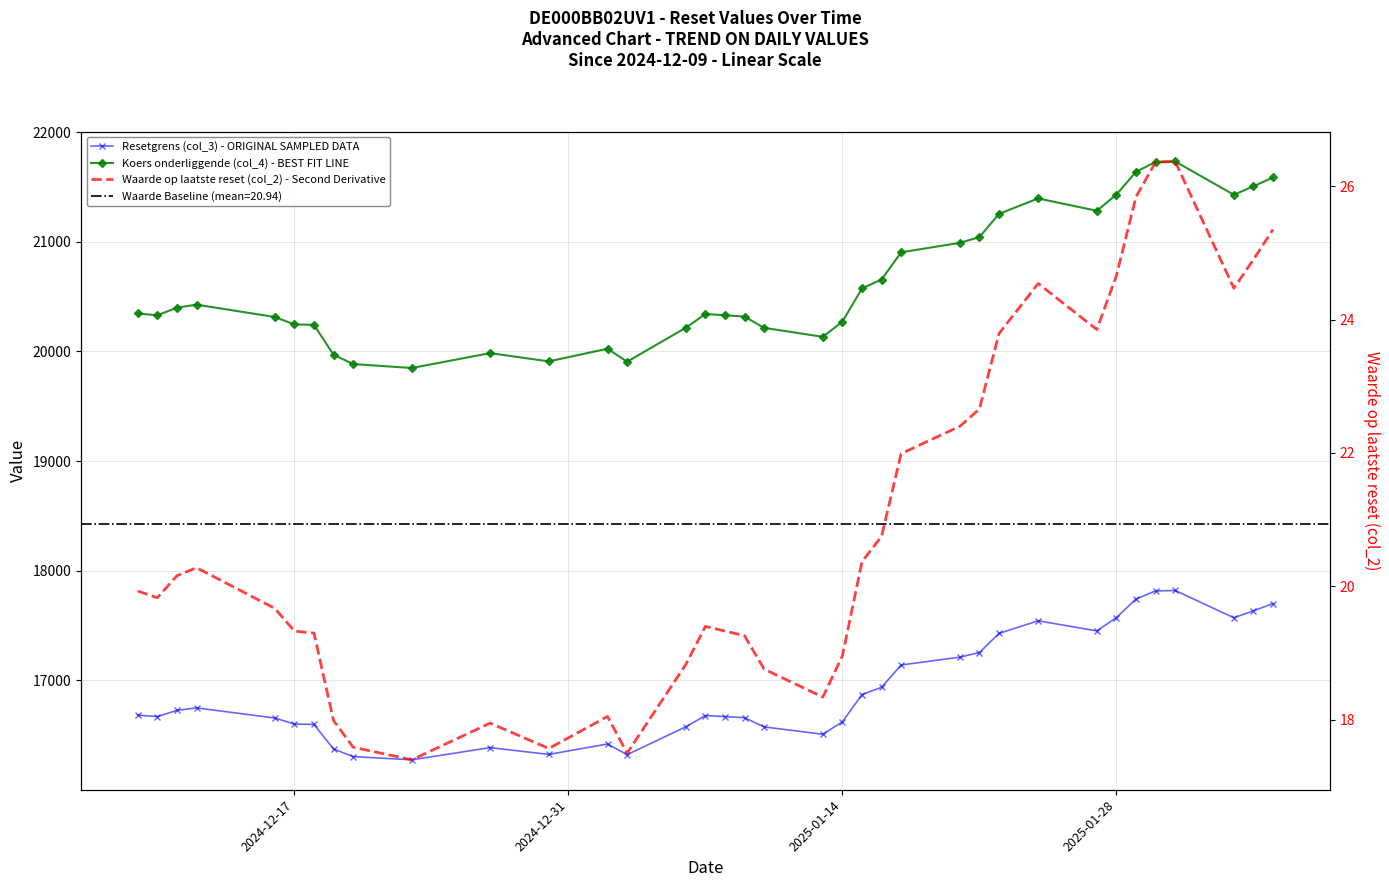

Reading left to right, list all the values displayed in this chart.

Resetgrens (col_3) - ORIGINAL SAMPLED DATA: 16683.7	16669.9	16727.3	16749.5	16657.3	16602.0	16598.9	16375.3	16305.5	16276.0	16387.1	16325.5	16420.2	16323.0	16577.3	16679.3	16670.6	16660.0	16576.1	16508.9	16622.5	16871.2	16937.4	17140.8	17212.1	17254.4	17428.5	17543.8	17451.4	17573.1	17742.8	17816.3	17820.3	17571.2	17634.7	17700.5
Koers onderliggende (col_4) - BEST FIT LINE: 20346.0	20329.2	20399.2	20426.3	20313.8	20246.4	20242.6	19969.9	19884.8	19848.8	19984.3	19909.1	20024.7	19906.1	20216.2	20340.6	20329.9	20317.1	20214.8	20132.8	20271.3	20574.7	20655.4	20903.4	20990.3	21042.0	21254.3	21394.9	21282.2	21430.6	21637.5	21727.2	21732.0	21428.2	21505.7	21585.9
Waarde op laatste reset (col_2) - Second Derivative: 19.9	19.8	20.2	20.3	19.7	19.3	19.3	18.0	17.6	17.4	17.9	17.6	18.1	17.5	18.8	19.4	19.3	19.3	18.8	18.3	19.0	20.4	20.8	22.0	22.4	22.7	23.8	24.5	23.9	24.7	25.8	26.4	26.4	24.5	24.9	25.4